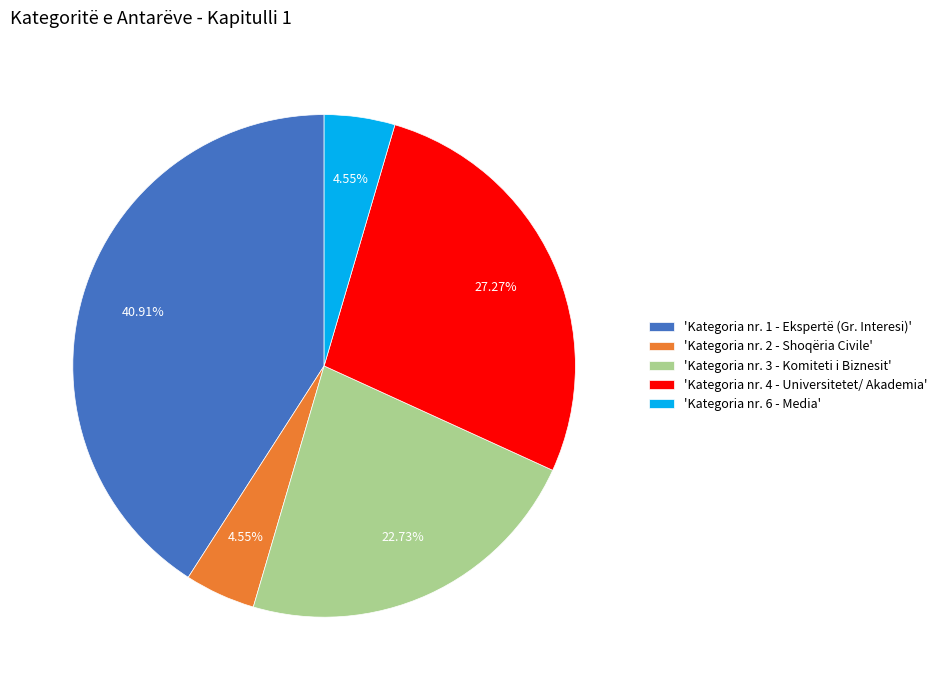

Is 'Kategoria nr. 2 - Shoqëria Civile' the majority of the pie?

No